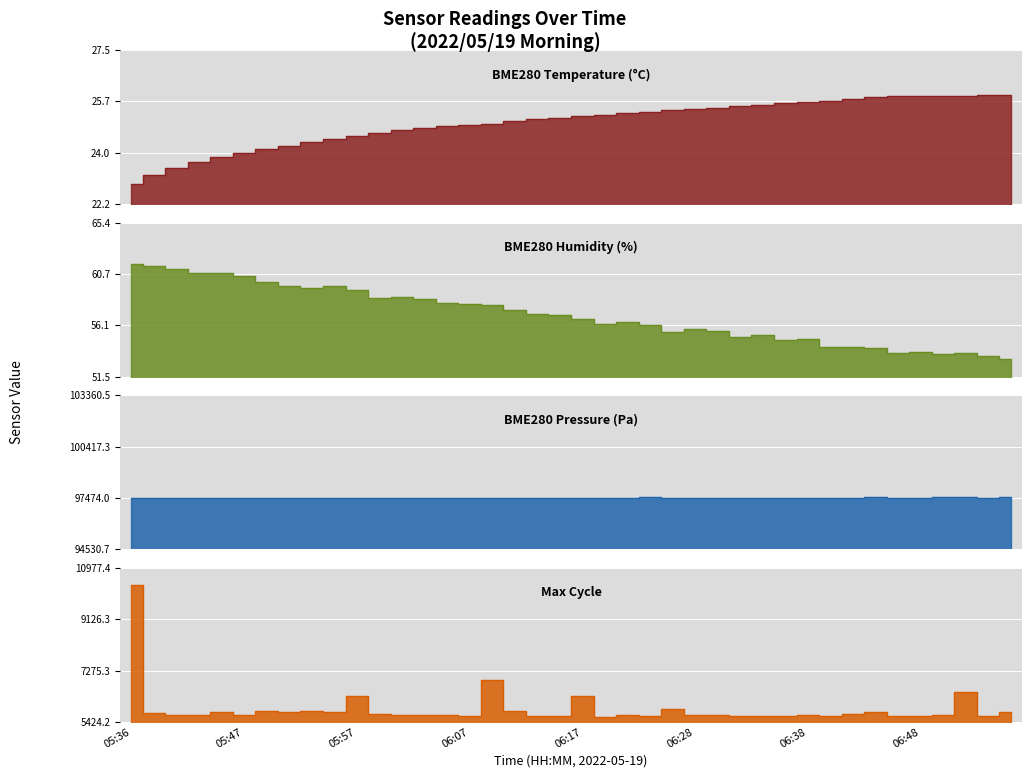

Is the value of BME280_pressure at 20 greater than the value of Max_cycle at 24?

Yes